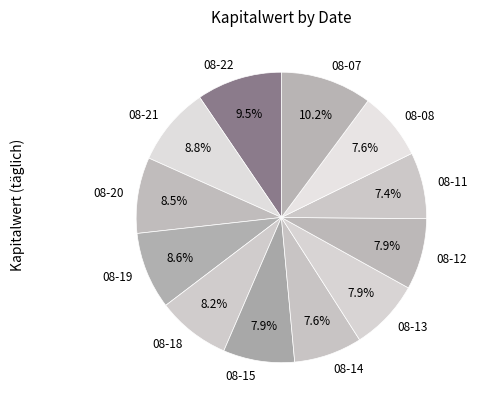

How many segments does this pie chart have?

12